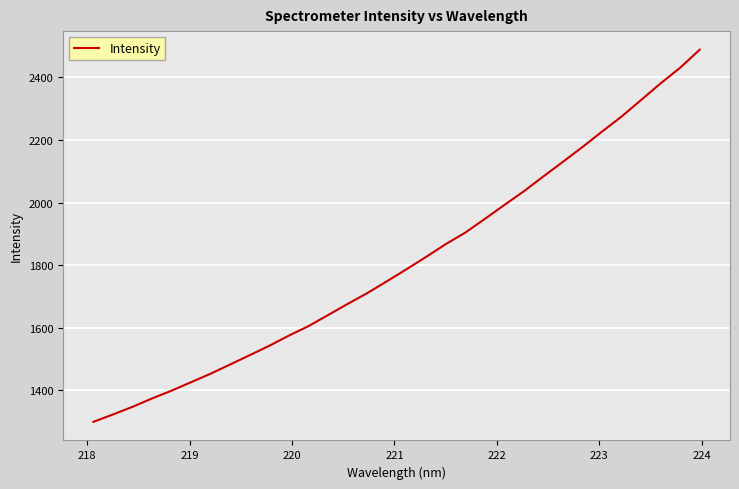

What is the greatest value displayed?

2488.2